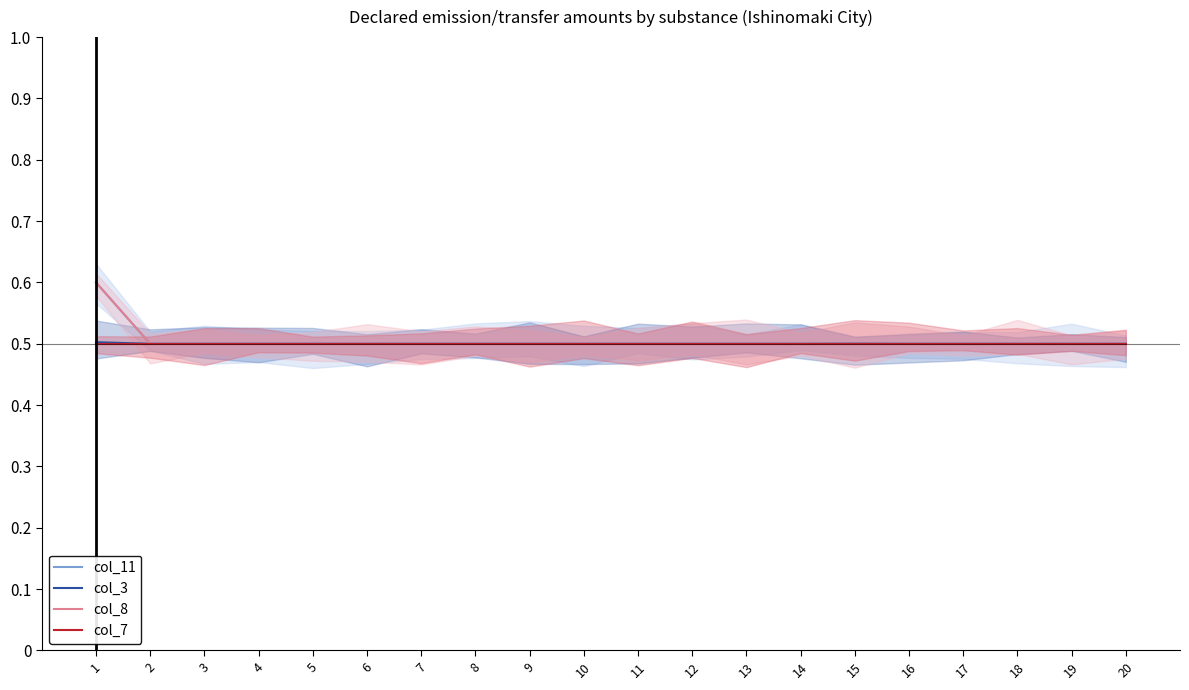

List the labels in order of col_8 value, smallest first.

2, 3, 4, 5, 6, 7, 8, 9, 10, 11, 12, 13, 14, 15, 16, 17, 18, 19, 20, 1